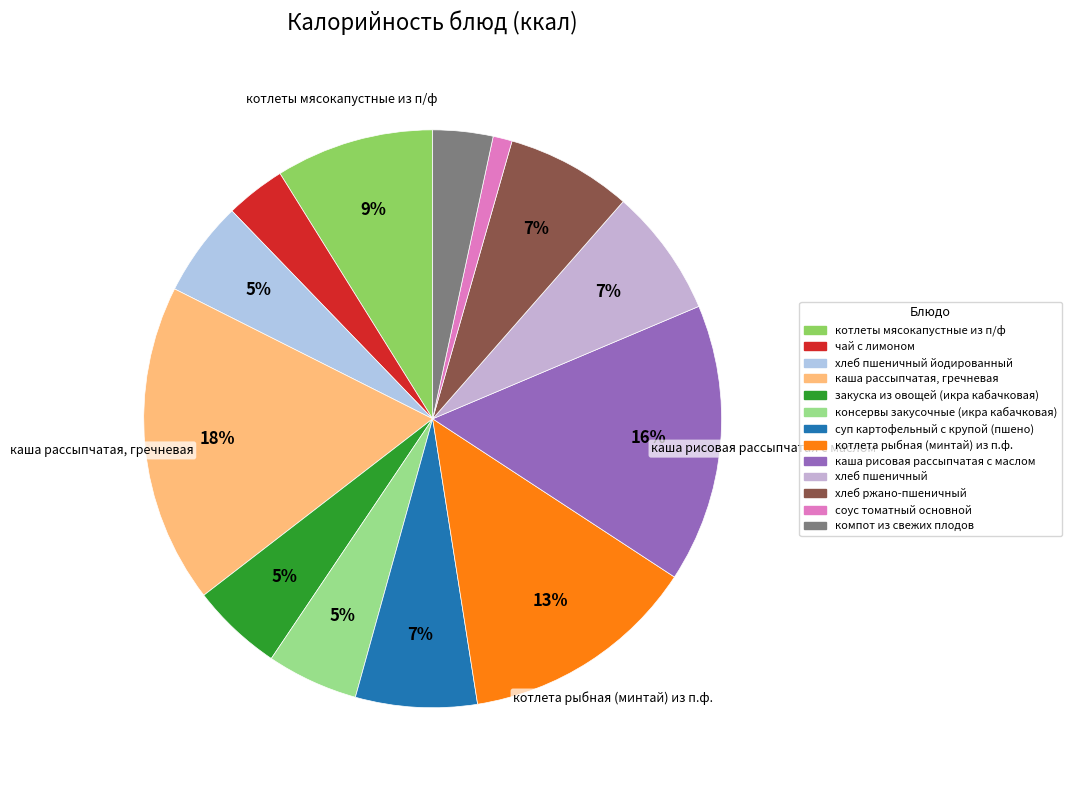

How many slices are in this pie chart?

13